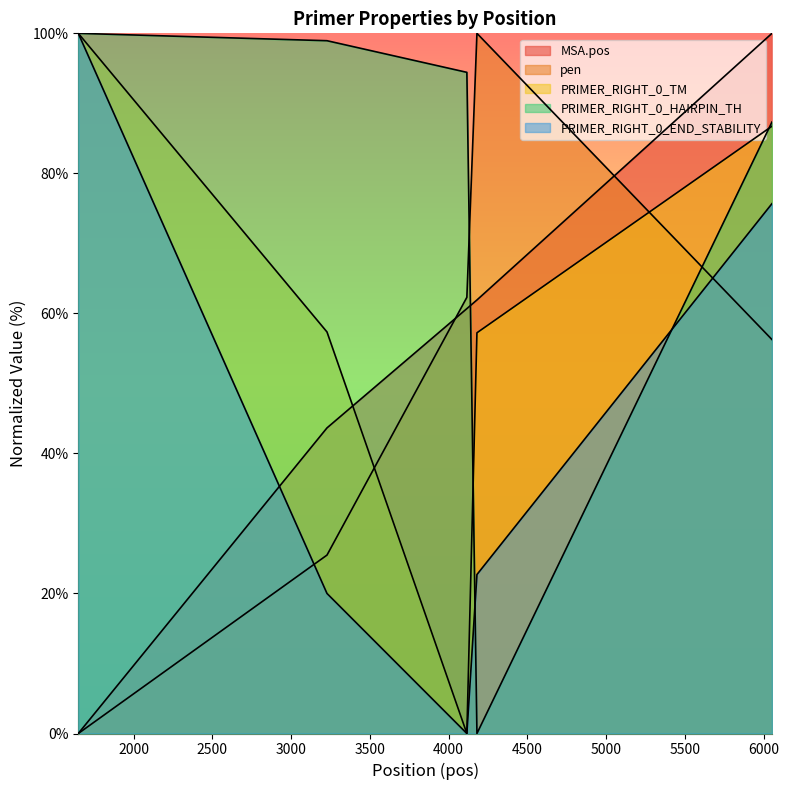

At which label does PRIMER_RIGHT_0_HAIRPIN_TH first exceed 94?

1649